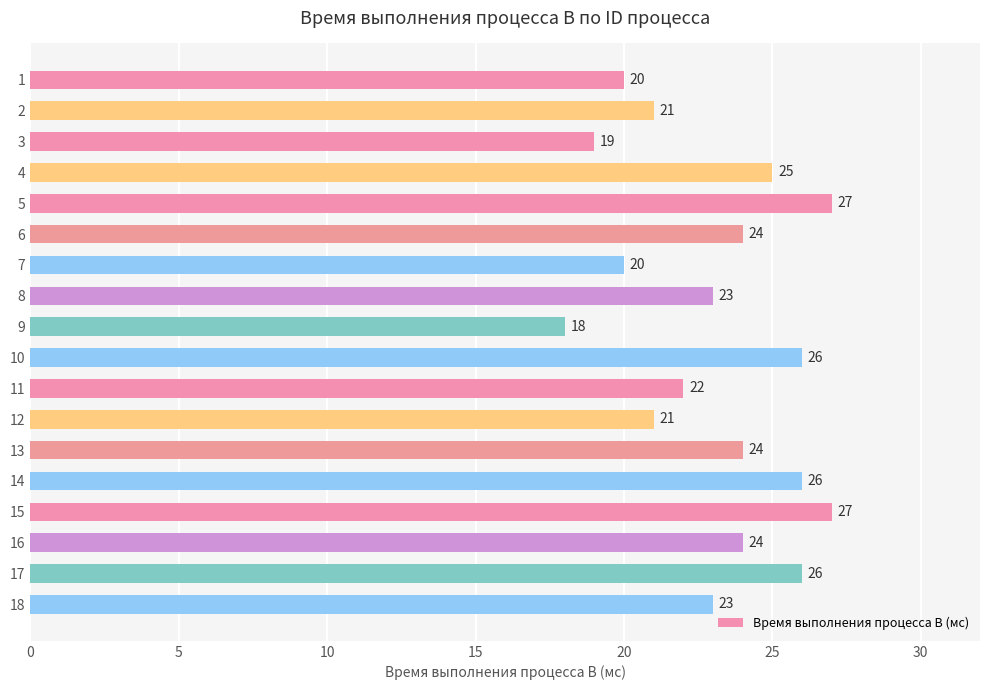

Reading top to bottom, extract all data points from this chart.

20	21	19	25	27	24	20	23	18	26	22	21	24	26	27	24	26	23